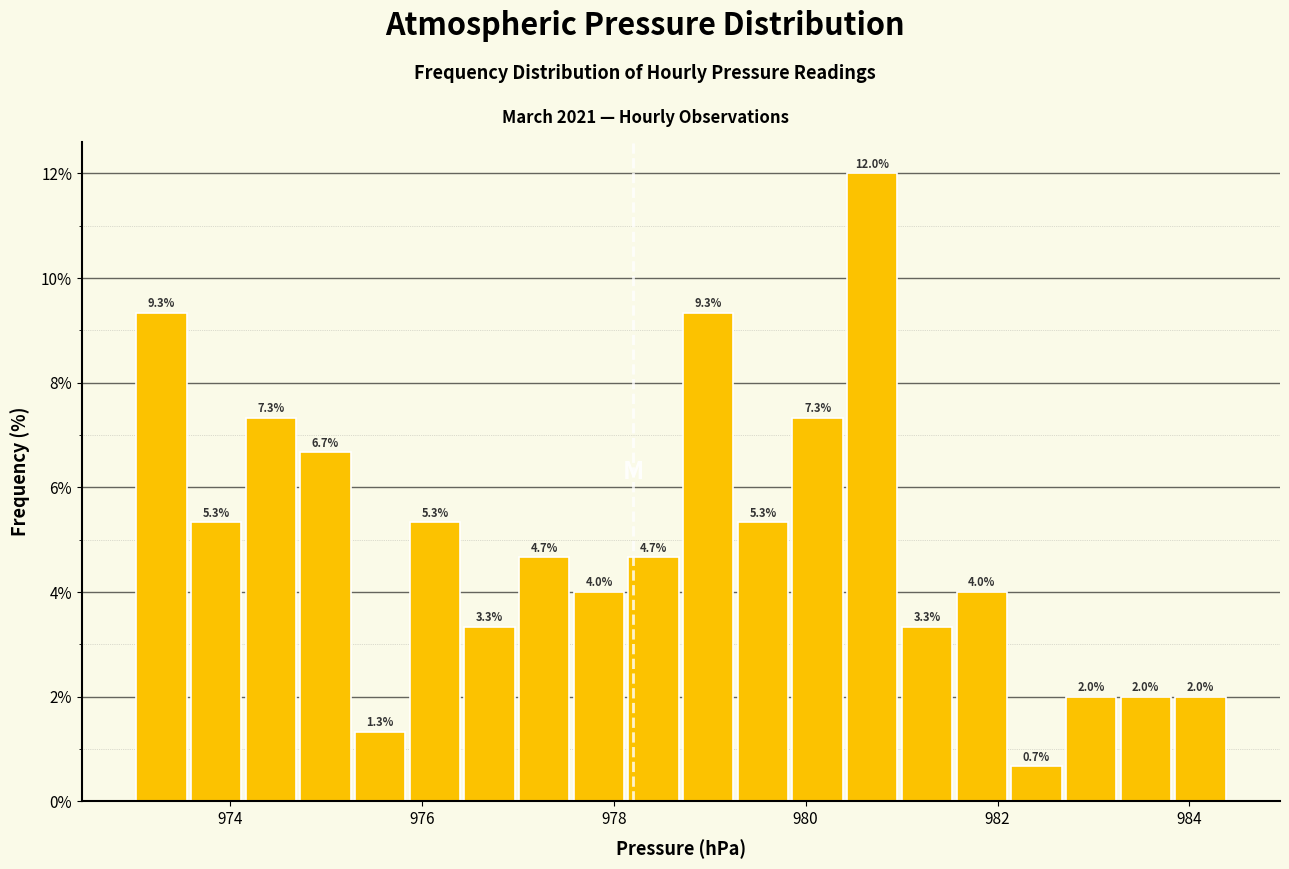

Read against the x-axis, roughly where is the centre of the tallest bar?

980.6